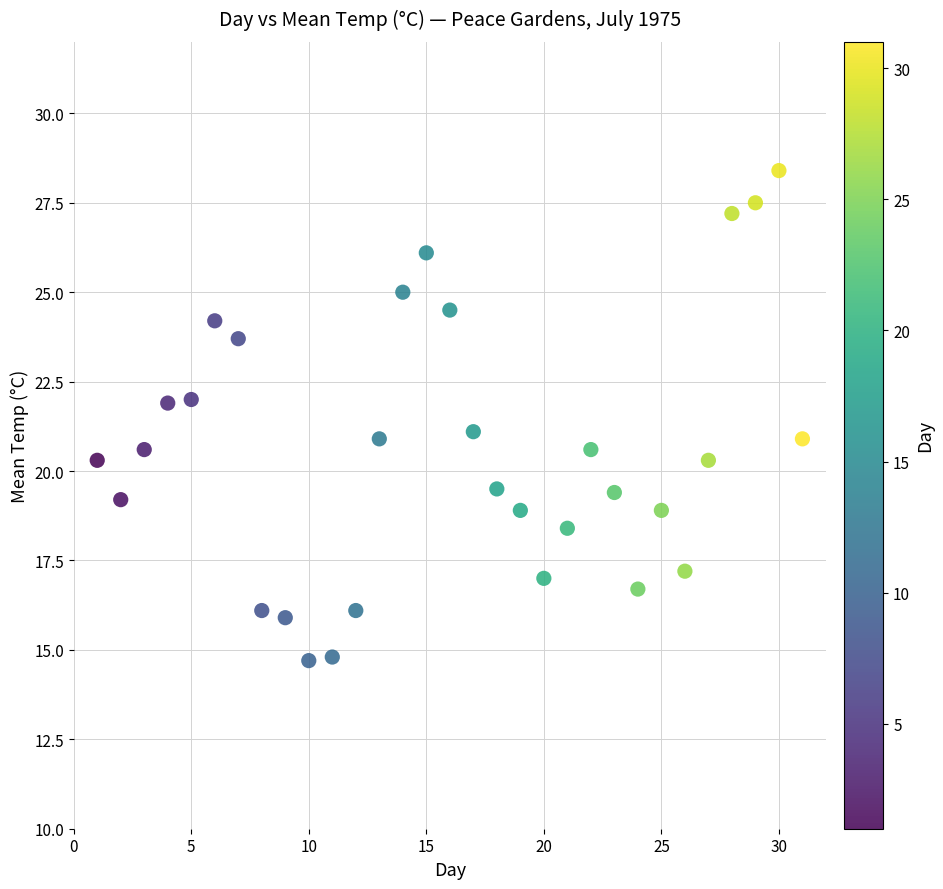

What is the range of X values (max minus min)?

30.0